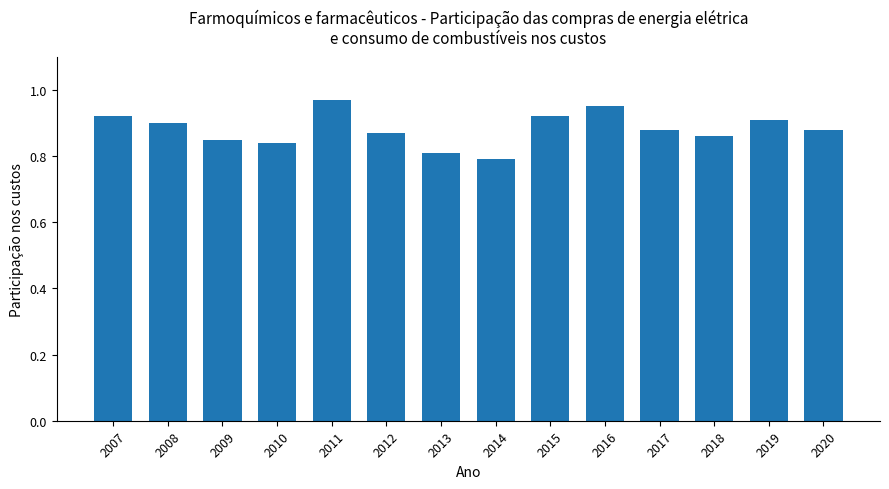

Which has a higher value, 2014 or 2009?

2009